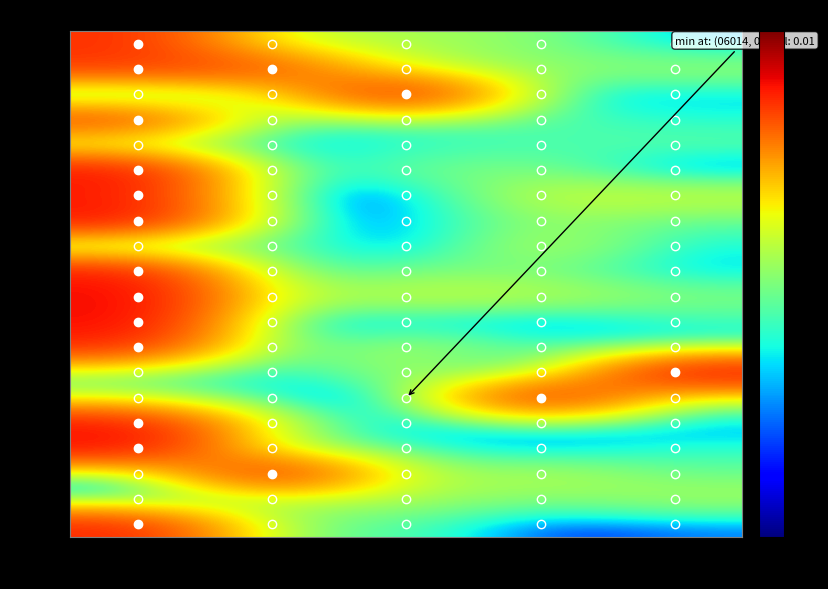

What is the greatest value displayed?

1.5